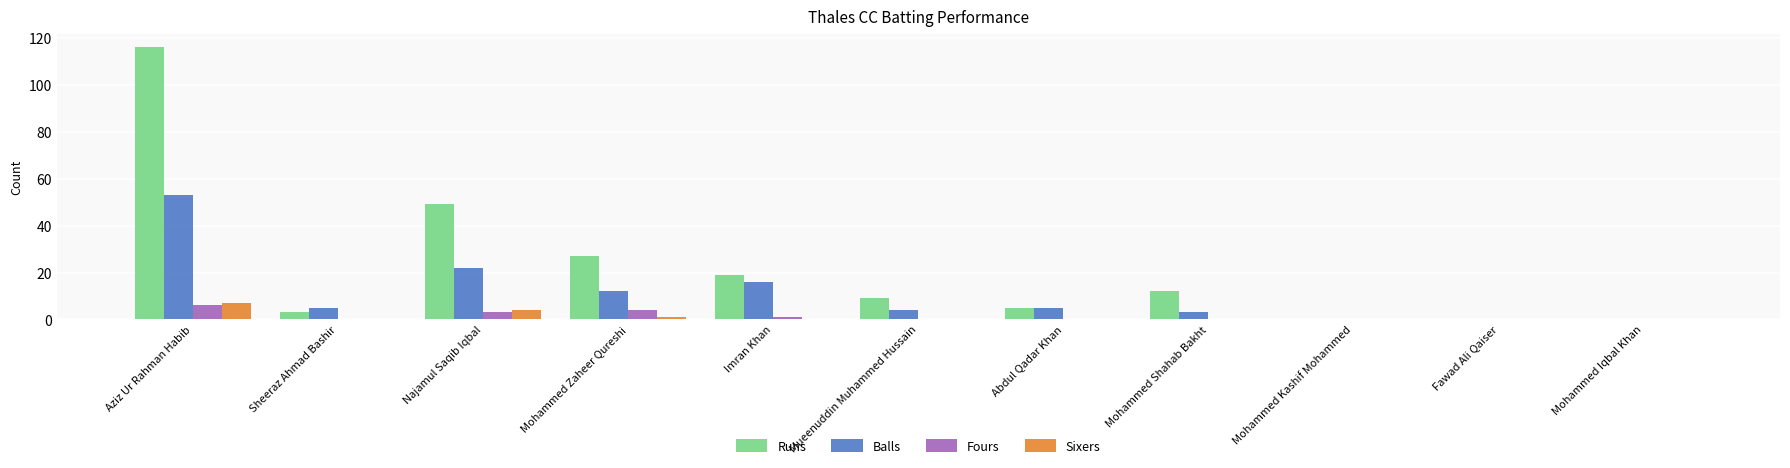

Which series has the largest total across all categories?

Runs